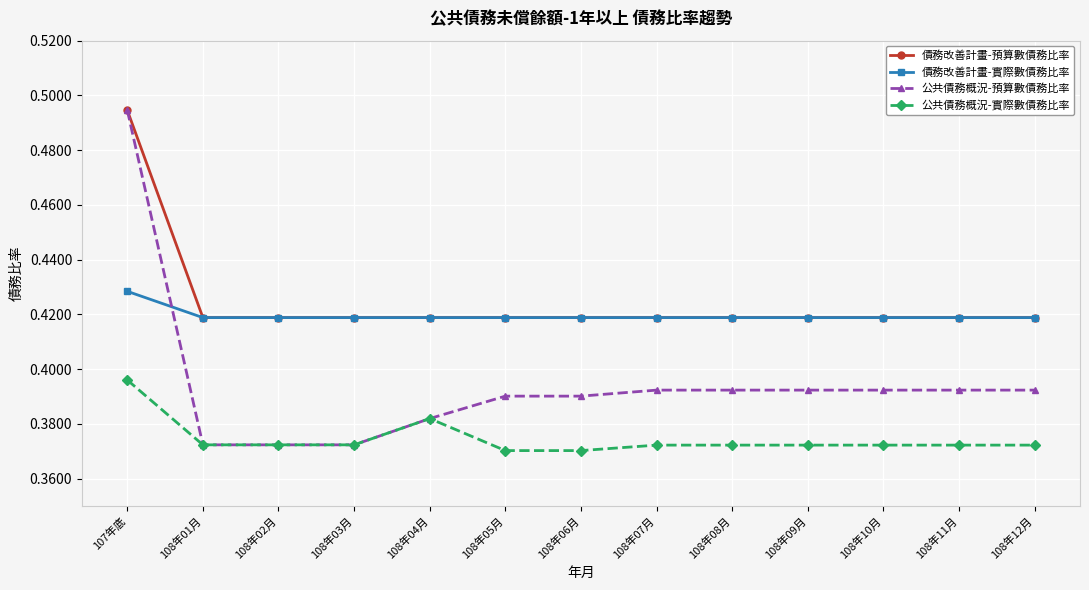

What are all the series names shown in the legend?

債務改善計畫-預算數債務比率, 債務改善計畫-實際數債務比率, 公共債務概況-預算數債務比率, 公共債務概況-實際數債務比率